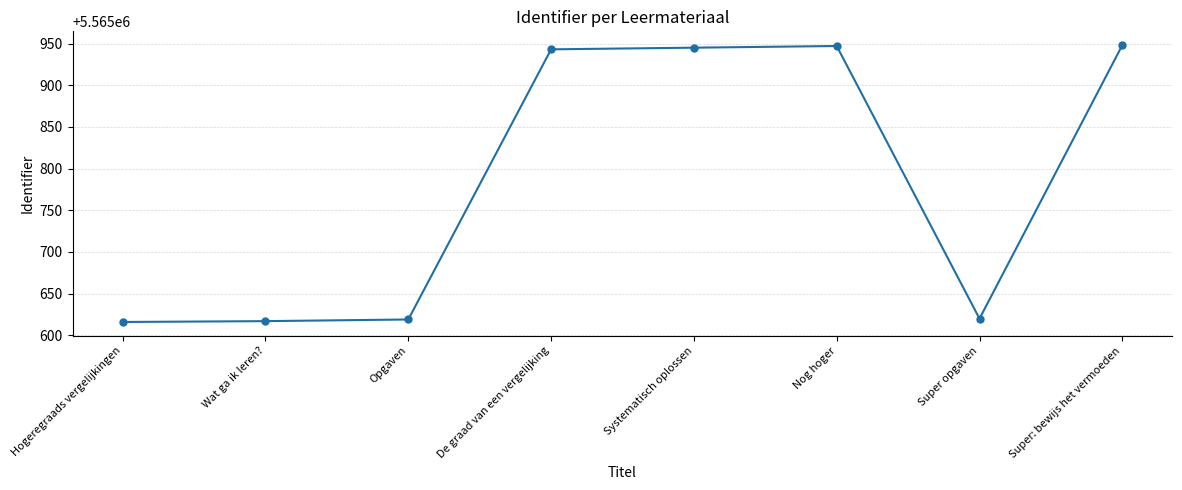

Does the chart display data point markers on the line(s)?

Yes